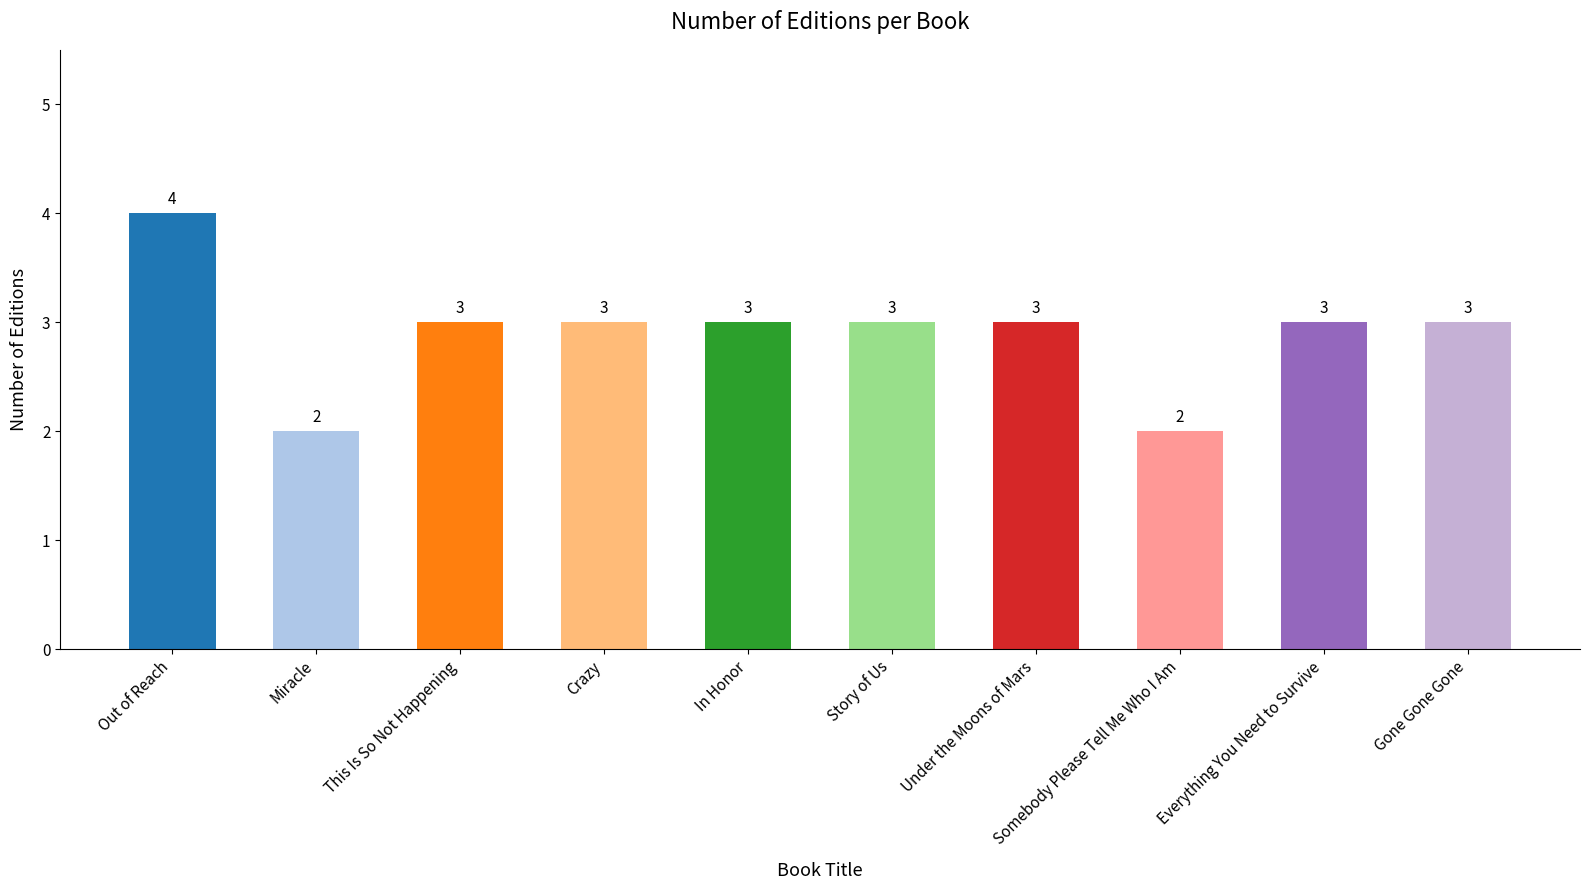

What value does the data have at This Is So Not Happening?

3